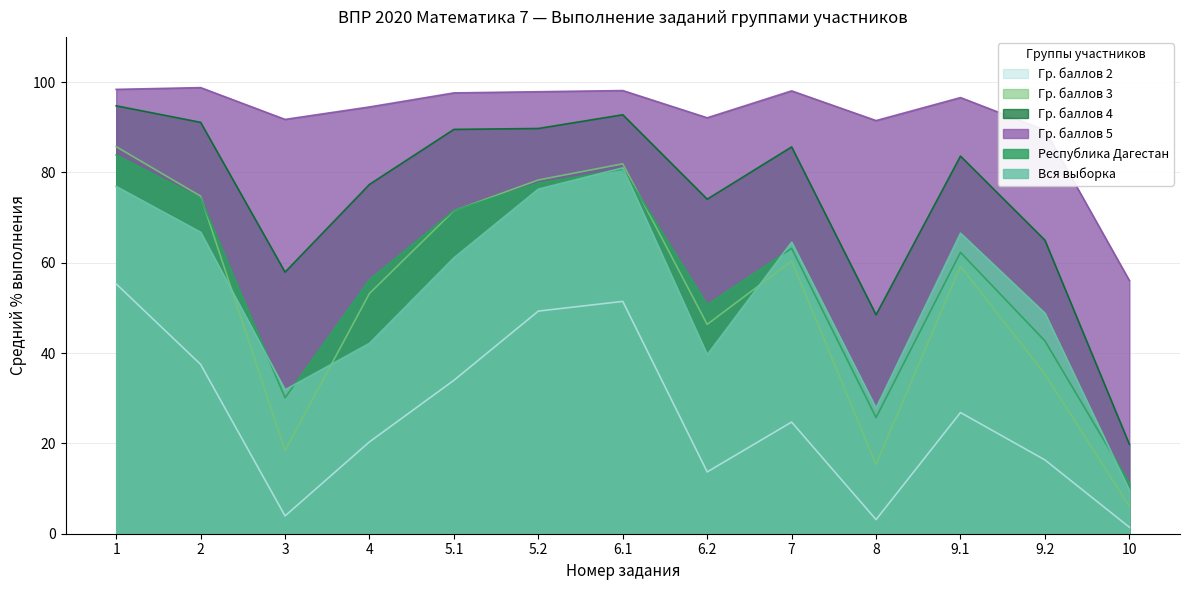

Which category has the lowest value in the Гр. баллов 3 series?

10